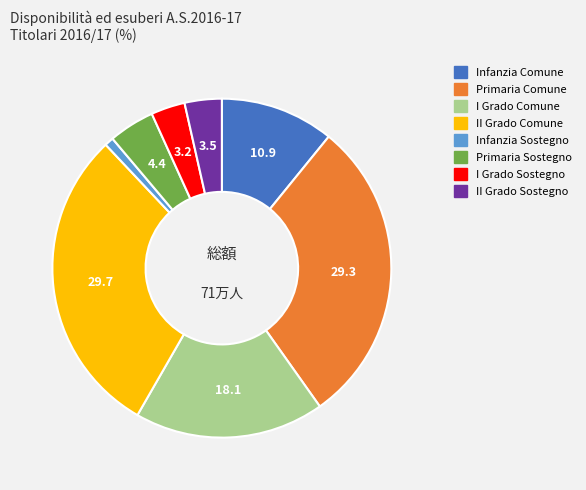

Is II Grado Sostegno the majority of the pie?

No